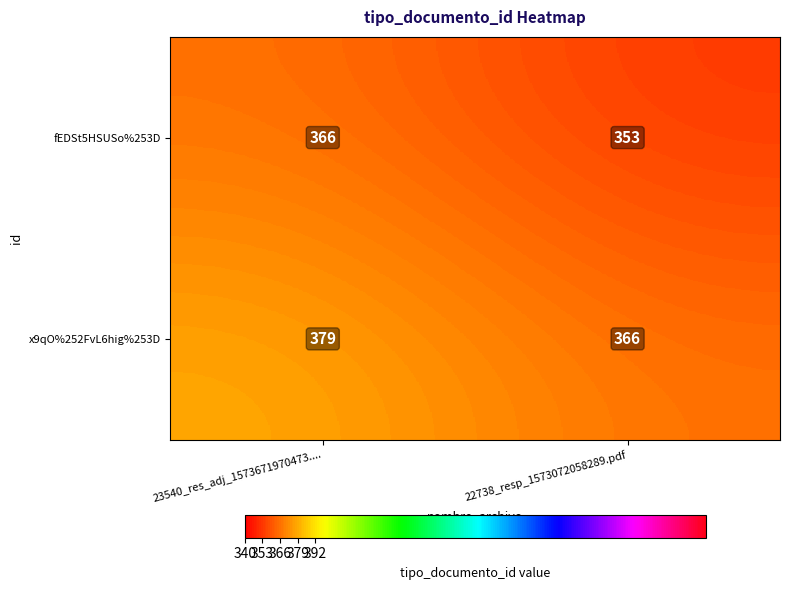

The value of fEDSt5HSUSo%253D at 23540_res_adj_1573671970473.... is 366. True or false?

True